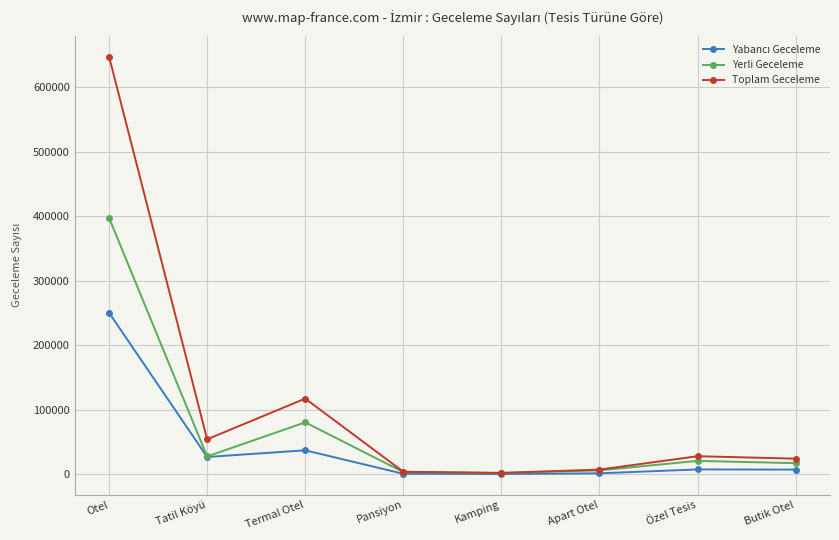

The value of Toplam Geceleme at Termal Otel is 117072. True or false?

True